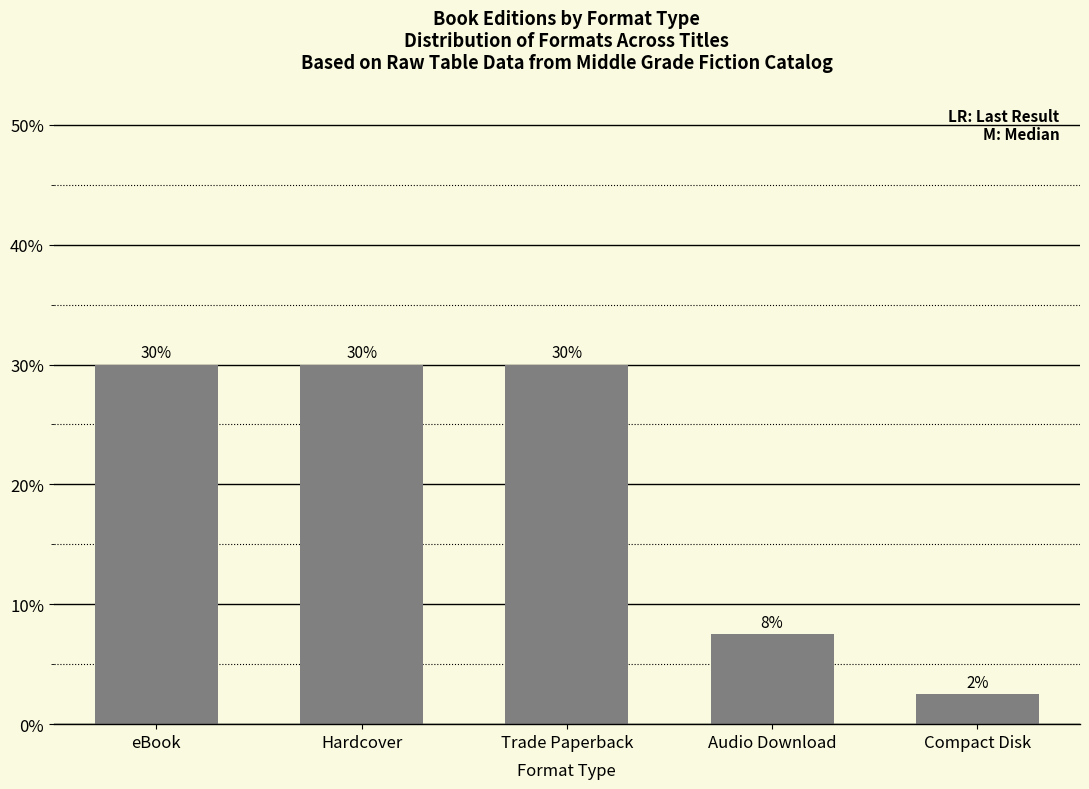

What is the sum of the values at Compact Disk and Trade Paperback?

32.5